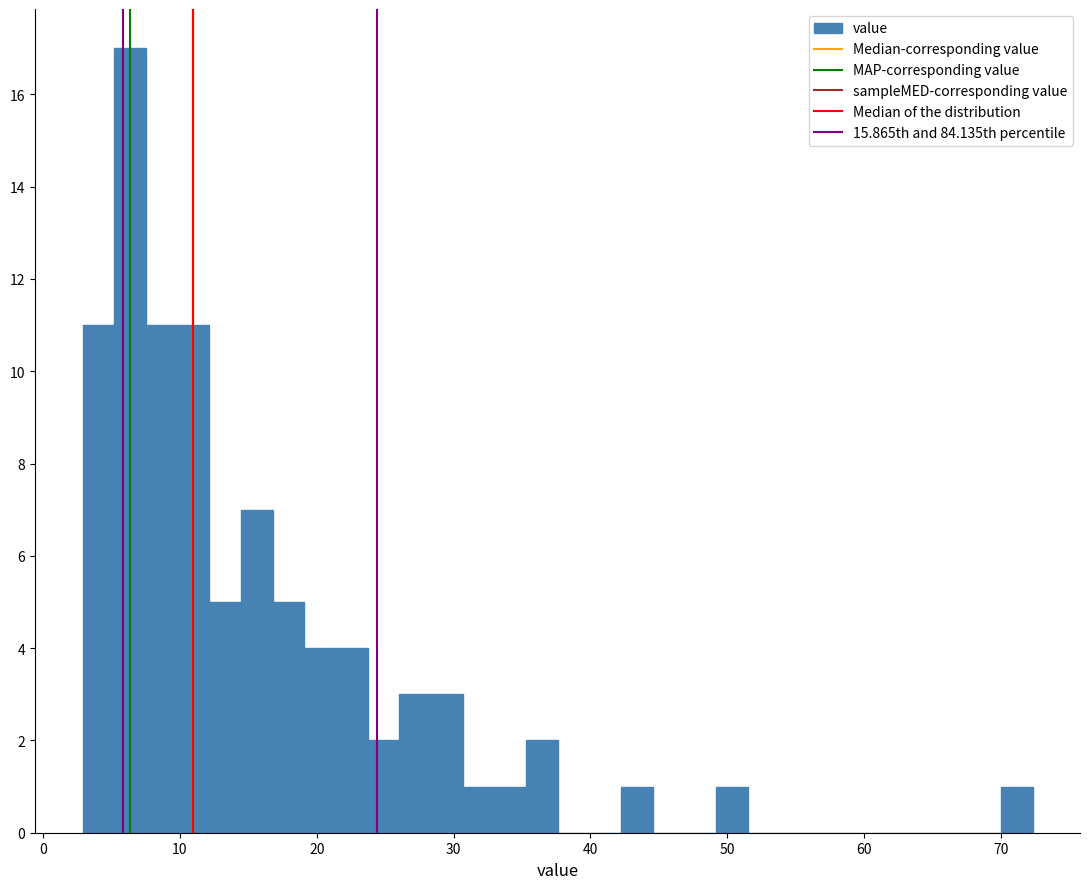

Read against the x-axis, roughly where is the centre of the tallest bar?

6